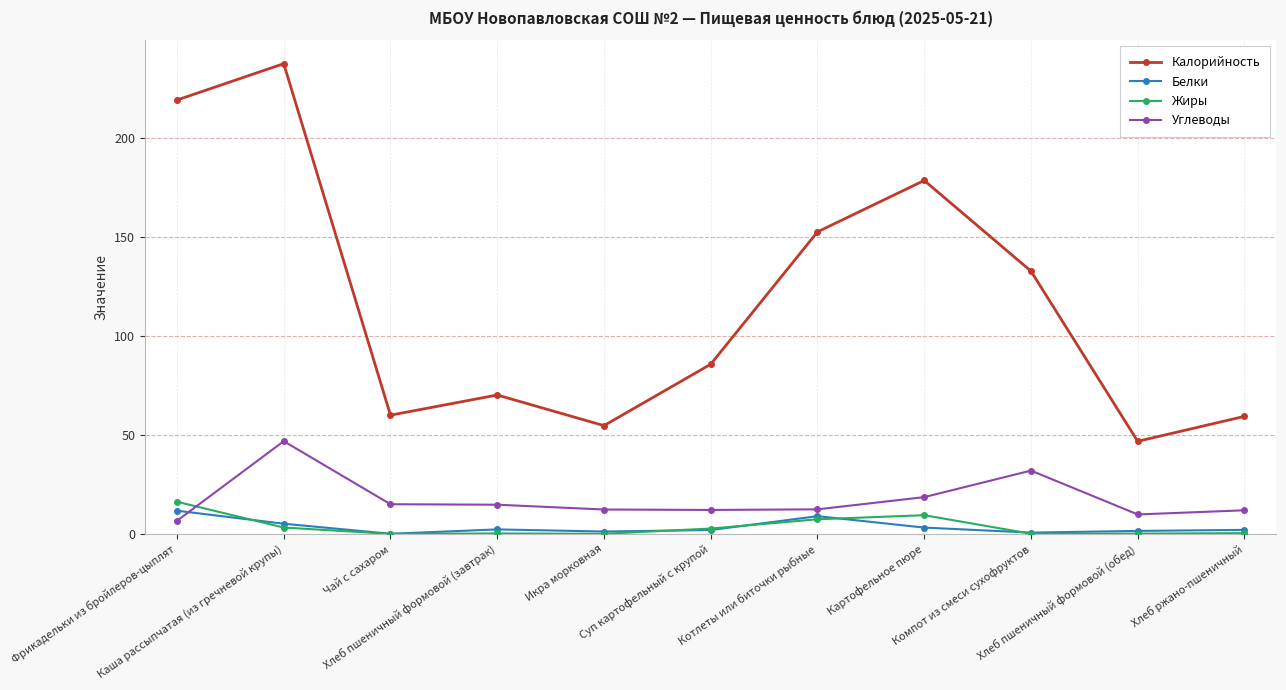

Which series has the largest range (max minus min)?

Калорийность